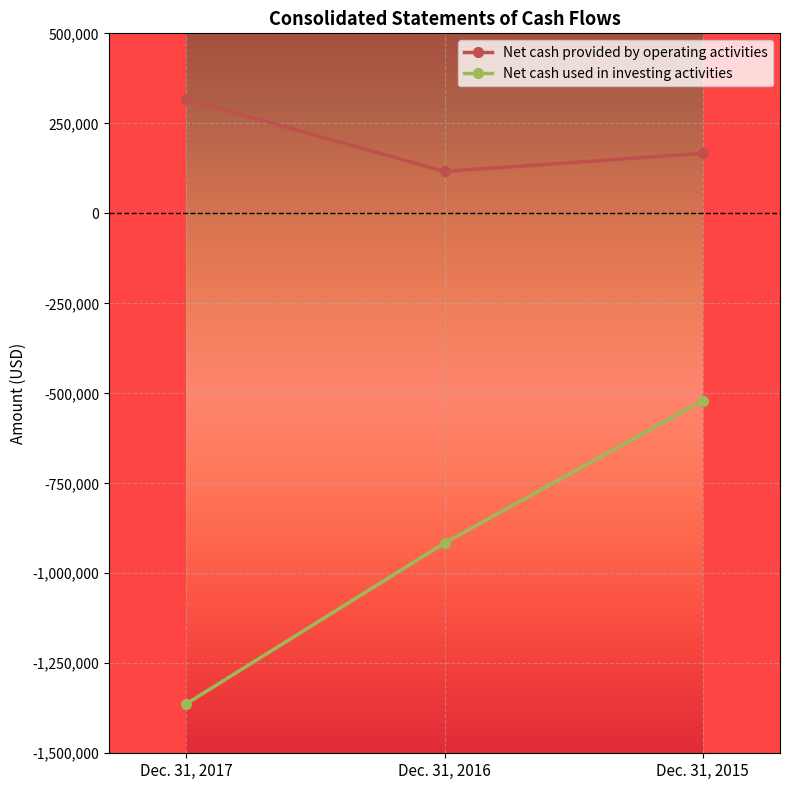

Reading left to right, list all the values displayed in this chart.

Net cash provided by operating activities: 316965	116388	166683
Net cash used in investing activities: -1362328	-915808	-520006